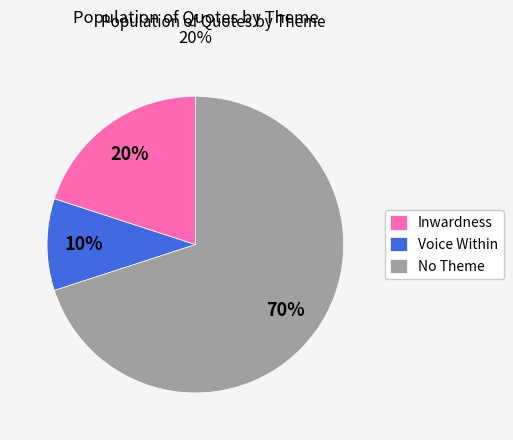

Is there any slice that represents more than half of the pie?

Yes